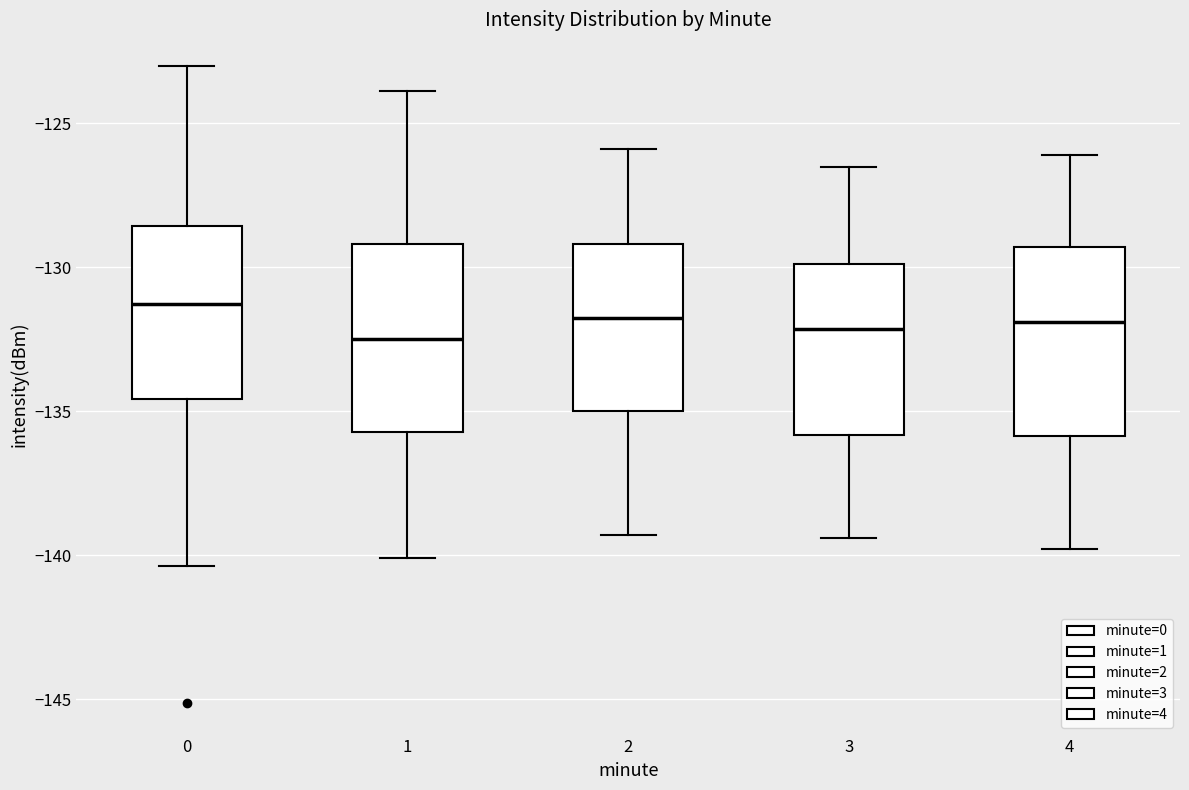

Reading left to right, read every box against the y-axis: the position of its median line, the range the box covers, and the ends of its whiskers. The values are not printed on the chart, so give them approximately, as read against the axis.

0: median -131.5, box -134.5 to -128.5, whiskers -140.5 to -123.0
1: median -132.5, box -135.5 to -129.0, whiskers -140.0 to -124.0
2: median -131.5, box -135.0 to -129.0, whiskers -139.5 to -126.0
3: median -132.0, box -136.0 to -130.0, whiskers -139.5 to -126.5
4: median -132.0, box -136.0 to -129.5, whiskers -140.0 to -126.0